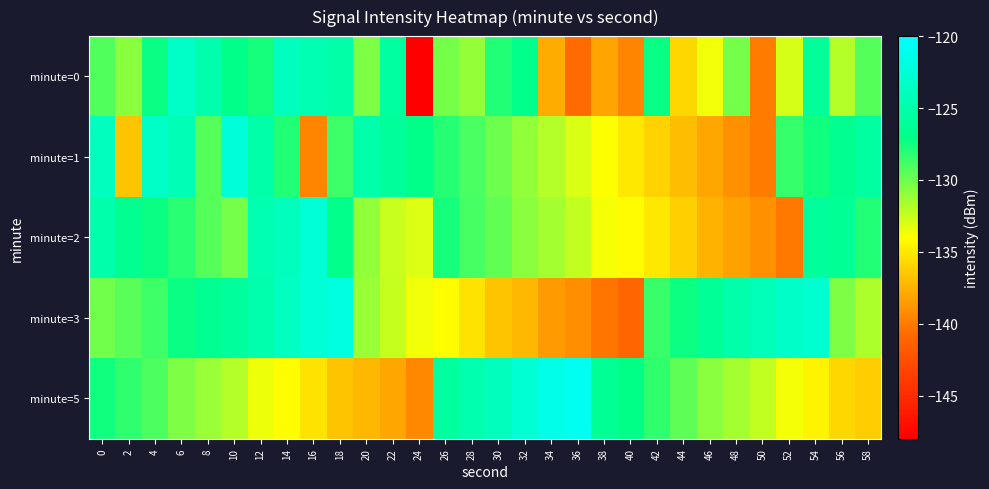

Reading right to left, list all the values displayed in this chart.

minute=0: 58=-129.4	56=-131.9	54=-126.1	52=-132.8	50=-139.9	48=-130.2	46=-133.6	44=-135.8	42=-127.2	40=-139.6	38=-138.1	36=-140.7	34=-137.7	32=-126.9	30=-127.9	28=-131.1	26=-130.2	24=-148.0	22=-125.6	20=-130.5	18=-125.2	16=-124.6	14=-123.8	12=-127.6	10=-127.0	8=-124.8	6=-123.4	4=-127.3	2=-130.8	0=-129.3
minute=1: 58=-125.5	56=-126.5	54=-127.5	52=-128.5	50=-140.0	48=-139.0	46=-138.0	44=-137.0	42=-136.0	40=-135.0	38=-134.0	36=-133.0	34=-132.0	32=-131.0	30=-130.0	28=-129.0	26=-128.0	24=-127.0	22=-126.0	20=-125.0	18=-128.7	16=-139.5	14=-127.9	12=-125.1	10=-122.2	8=-129.3	6=-124.3	4=-123.3	2=-136.7	0=-123.8
minute=2: 58=-127.9	56=-126.3	54=-125.8	52=-140.1	50=-139.0	48=-138.2	46=-137.4	44=-136.1	42=-135.0	40=-134.2	38=-133.7	36=-132.3	34=-131.5	32=-130.8	30=-129.7	28=-128.9	26=-127.6	24=-133.1	22=-132.5	20=-131.0	18=-126.8	16=-122.5	14=-123.9	12=-124.7	10=-130.2	8=-129.4	6=-128.1	4=-127.3	2=-126.5	0=-125.0
minute=3: 58=-131.8	56=-130.5	54=-122.8	52=-123.2	50=-124.1	48=-125.0	46=-126.2	44=-127.4	42=-128.6	40=-141.0	38=-140.3	36=-139.1	34=-138.5	32=-137.2	30=-136.7	28=-135.3	26=-134.1	24=-133.6	22=-132.4	20=-131.2	18=-121.8	16=-122.5	14=-123.7	12=-124.9	10=-125.8	8=-126.4	6=-127.3	4=-128.7	2=-129.5	0=-130.1
minute=5: 58=-136.2	56=-135.8	54=-134.5	52=-133.7	50=-132.3	48=-131.5	46=-130.8	44=-129.6	42=-128.4	40=-127.1	38=-126.3	36=-120.8	34=-121.5	32=-122.7	30=-123.9	28=-124.8	26=-125.6	24=-139.4	22=-138.0	20=-137.2	18=-136.7	16=-135.3	14=-134.1	12=-133.5	10=-132.0	8=-131.2	6=-130.4	4=-129.1	2=-128.3	0=-127.5